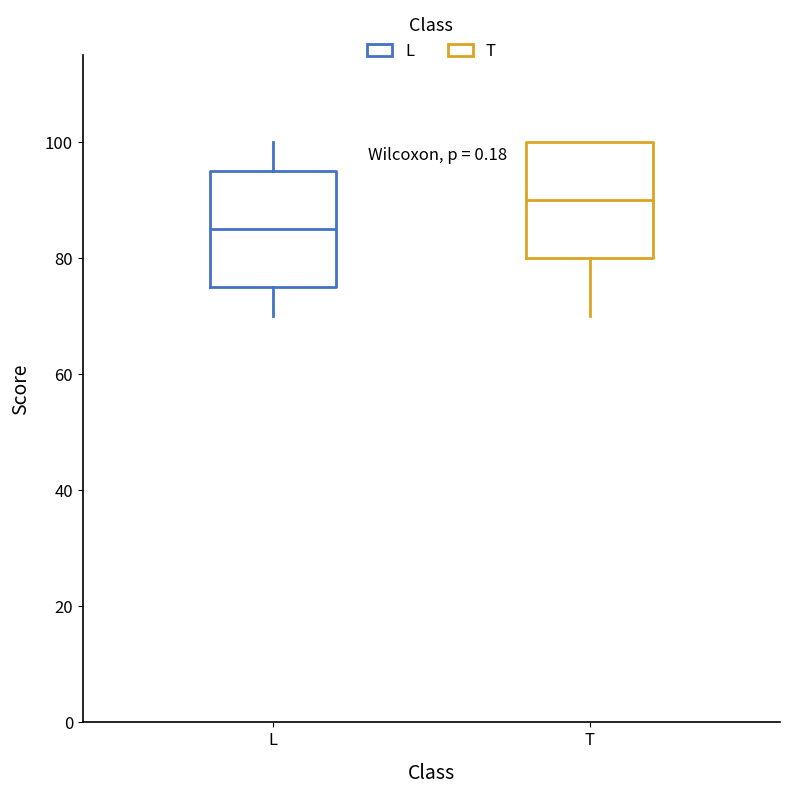

Which box has the lowest median line?

L